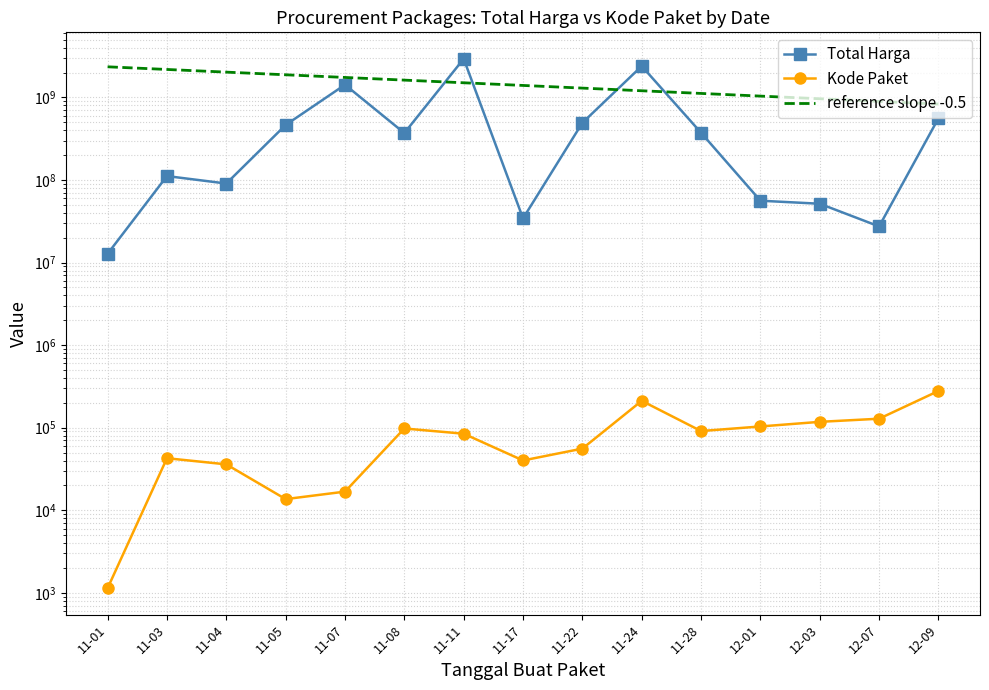

At which label does Total Harga first exceed 370556800?

11-05